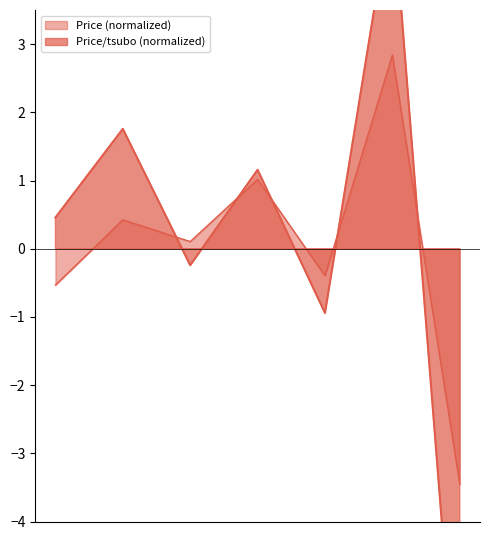

What is the value of the Price (man yen) point at the 7th from the left?

-3.5